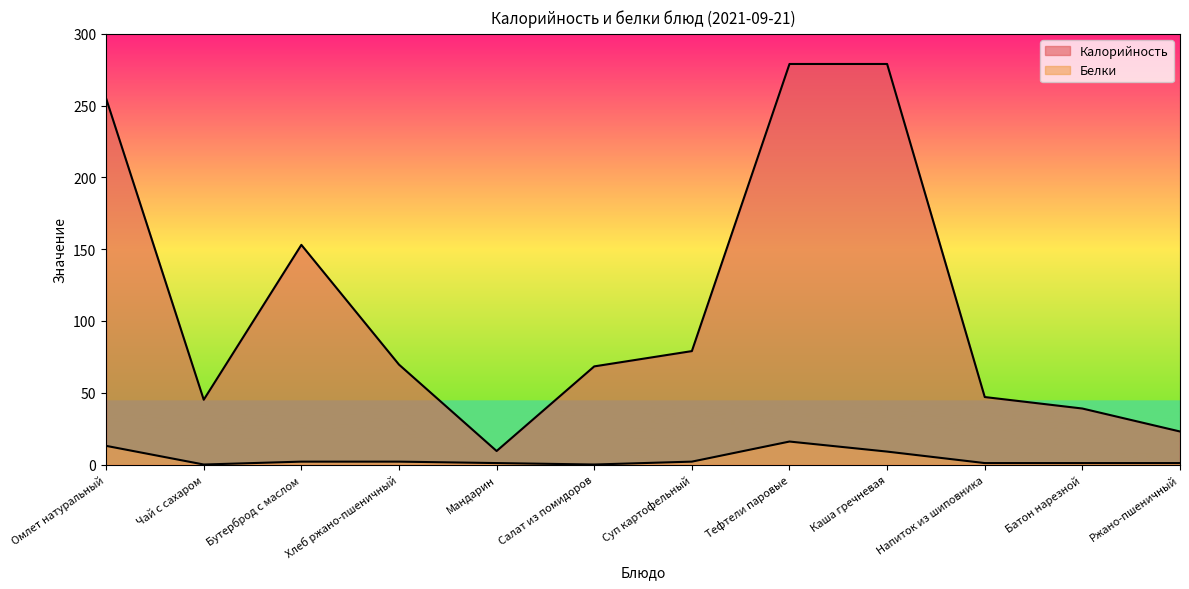

What is the spread (max minus min) of values at Хлеб ржано-пшеничный?

67.6